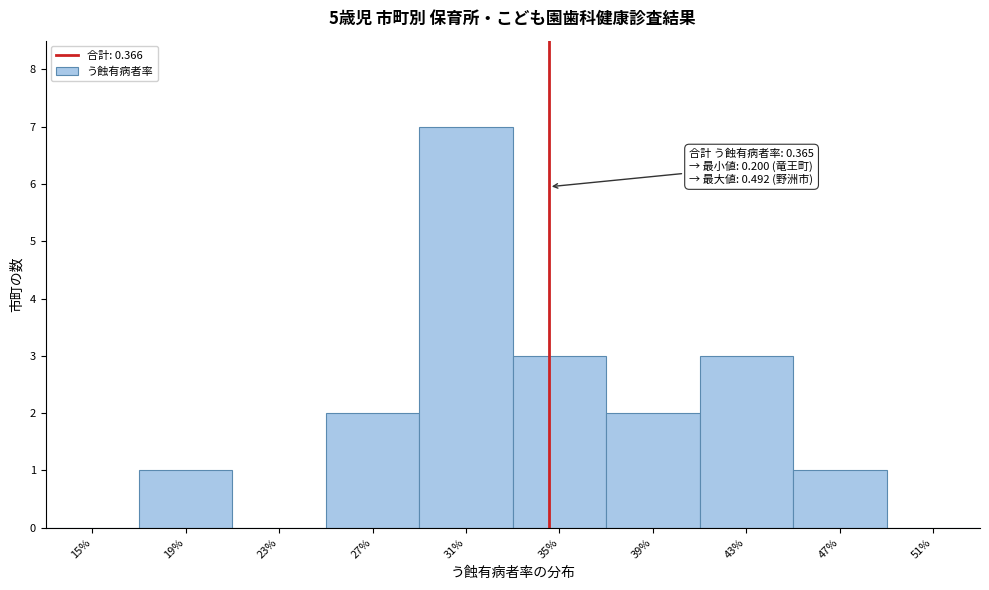

Reading left to right, list all the values displayed in this chart.

15%=0	19%=1	23%=0	27%=2	31%=7	35%=3	39%=2	43%=3	47%=1	51%=0